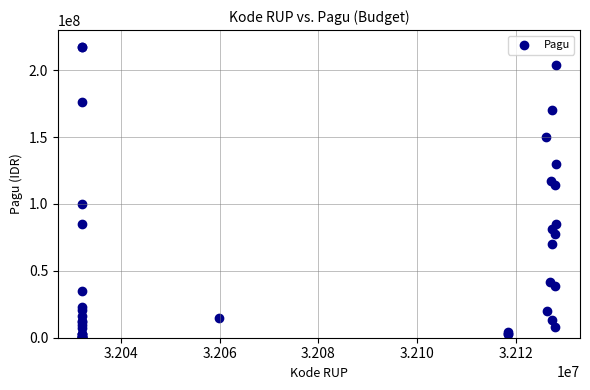

What Y value in the scatter plot is closest to 108830000?

114296000